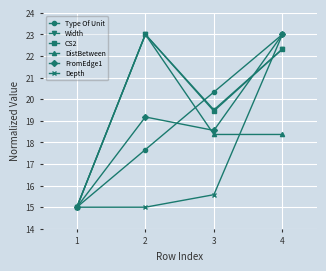

At which category is the sum across all series the highest?

4